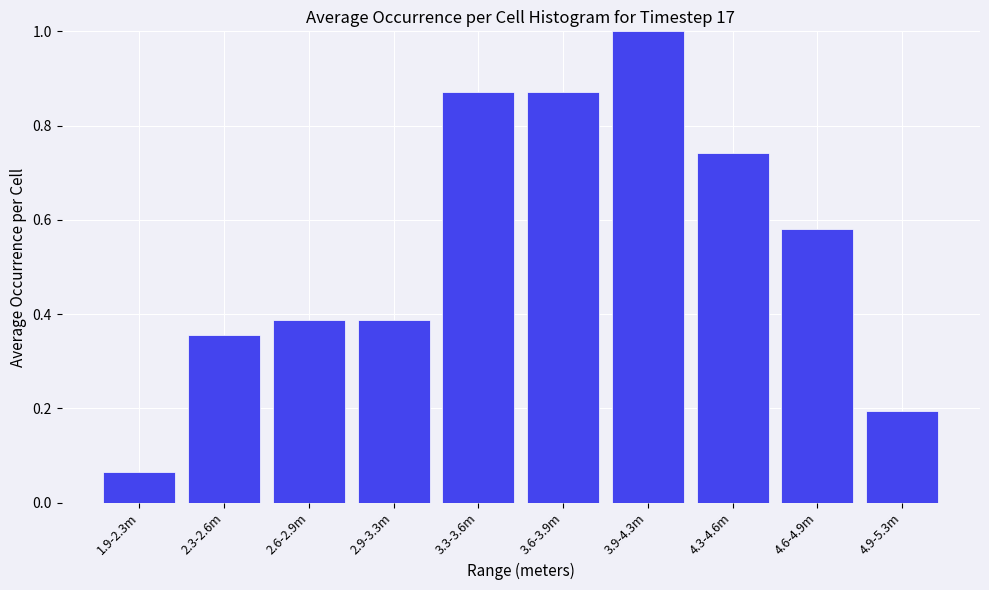

What is the label of the 10th bar from the left?

4.9-5.3m